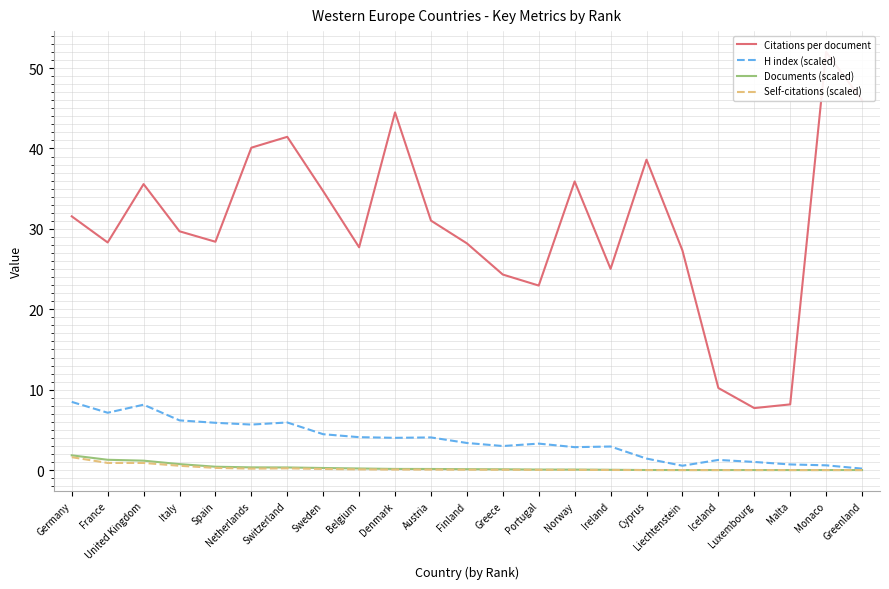

Does the chart display data point markers on the line(s)?

No